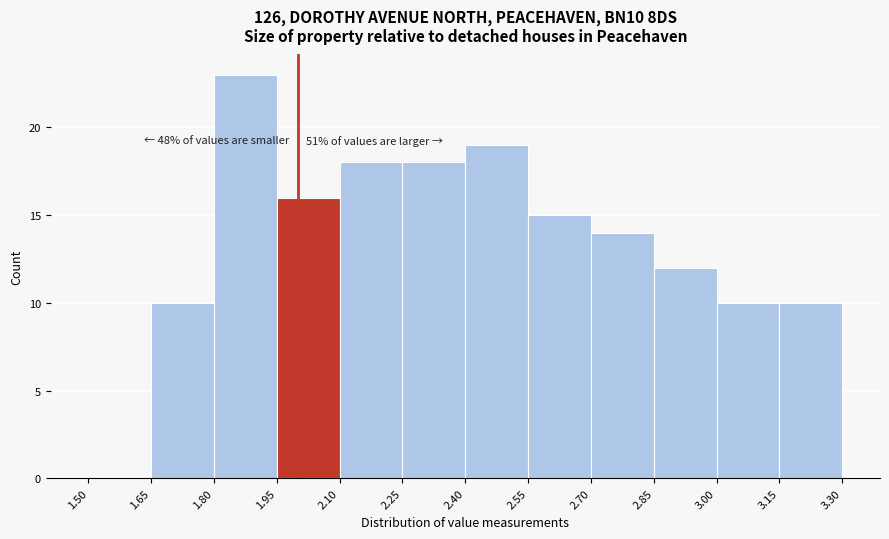

Which range on the x-axis has the tallest bar?

1.80 to 1.95